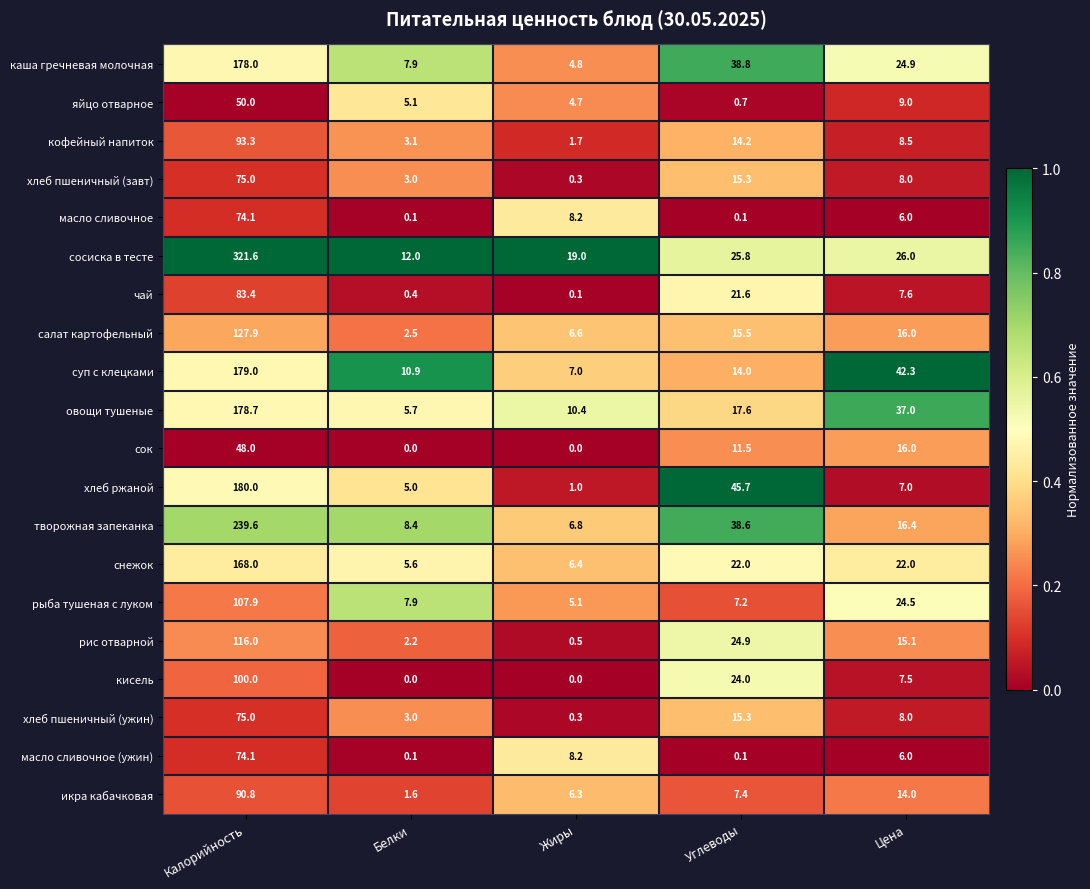

What is the difference between the highest and lowest values at Жиры?

19.0